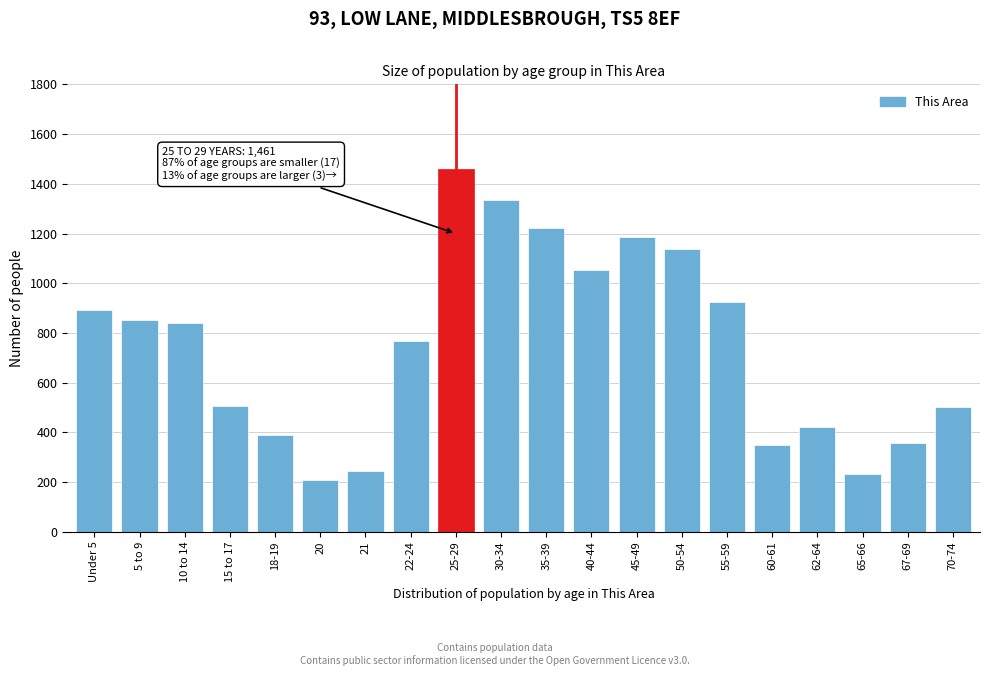

What is the minimum value shown in the chart?

208